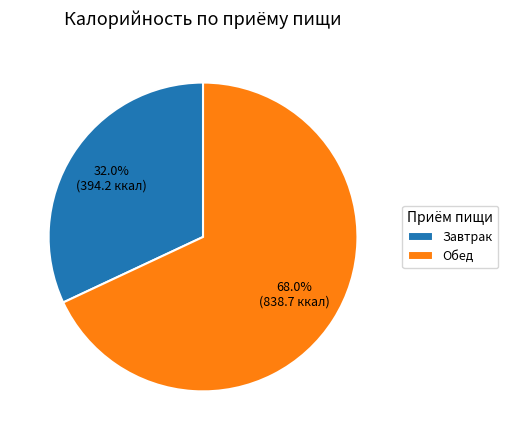

Is it true that Завтрак is 32% of the pie?

True